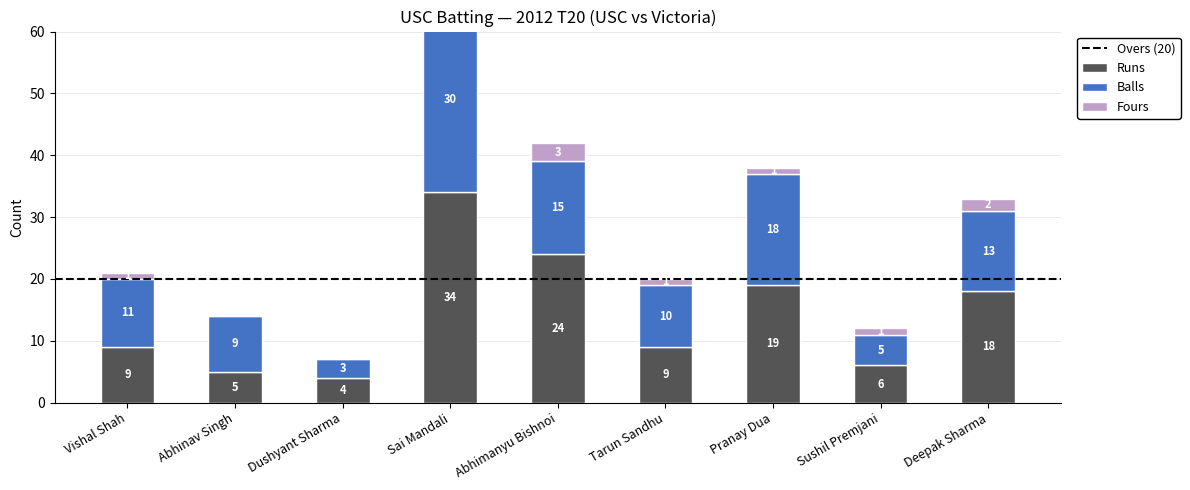

The value of Fours at Dushyant Sharma is 1. True or false?

False